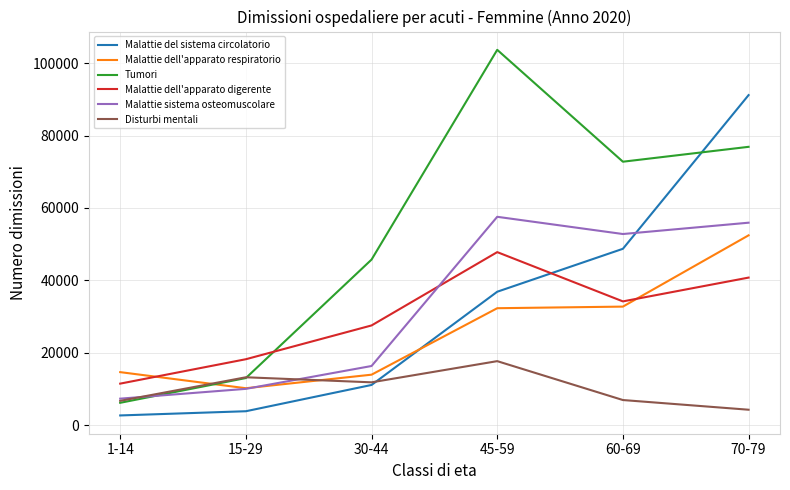

What position from the right is 30-44?

4